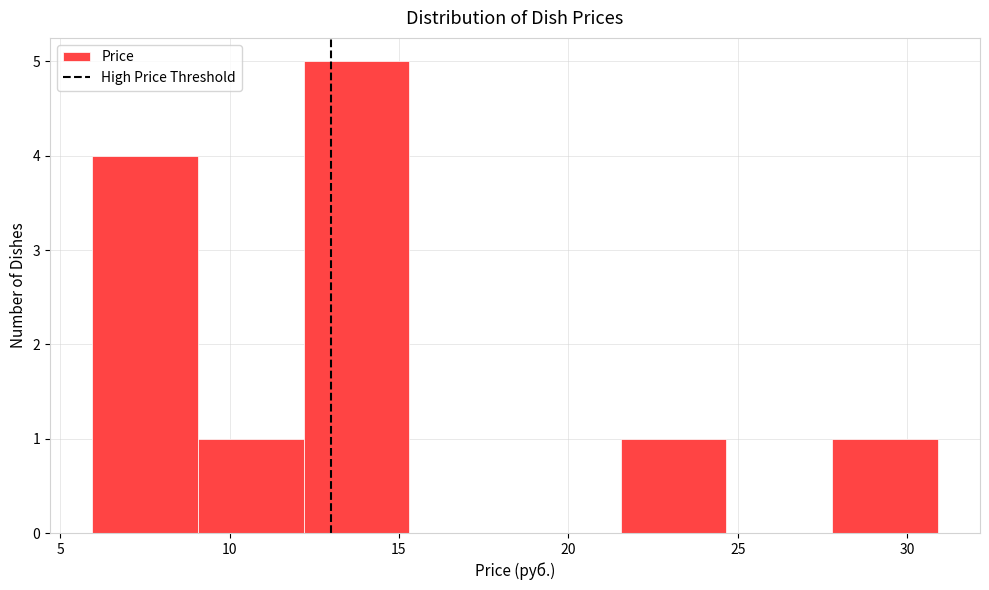

How tall is the bar that spans 12.0 to 15.5 on the x-axis? Neither the bar edges nor the heights are printed on the chart, so give them approximately, as read against the axes.

5